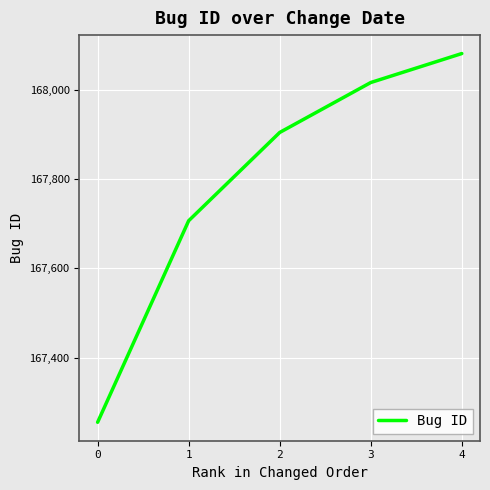

Reading right to left, extract all data points from this chart.

4=168082	3=168017	2=167905	1=167707	0=167255